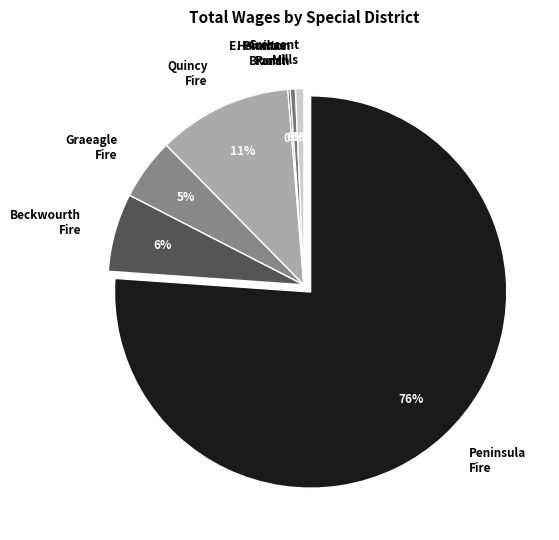

Does any single category account for the majority?

Yes